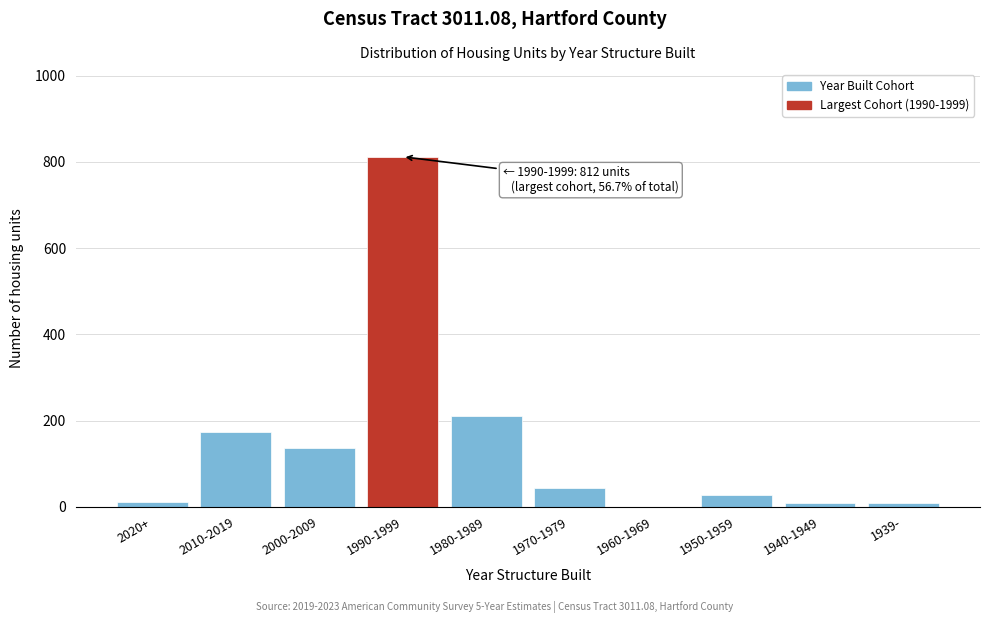

What is the sum of all values?

1431